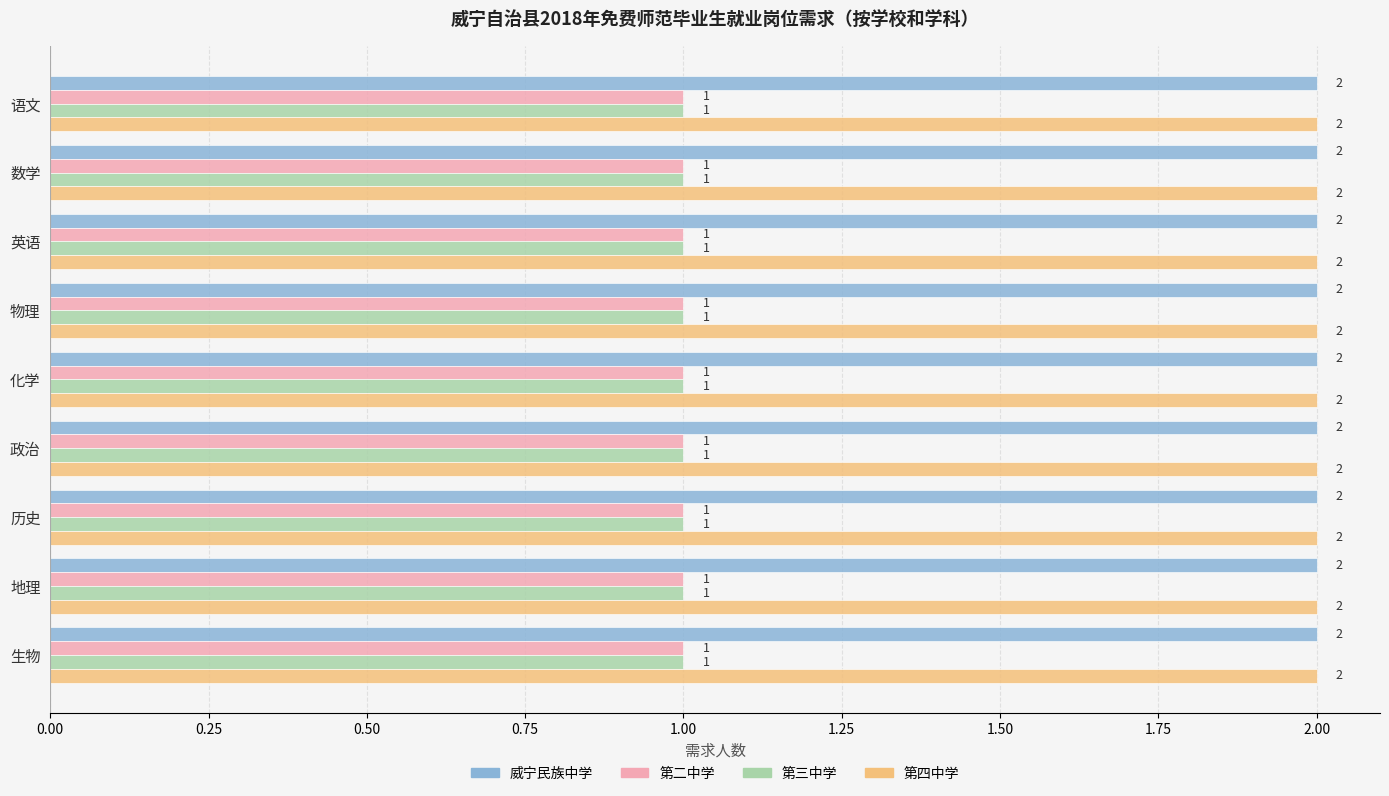

What is the total value across all series at 数学?

6